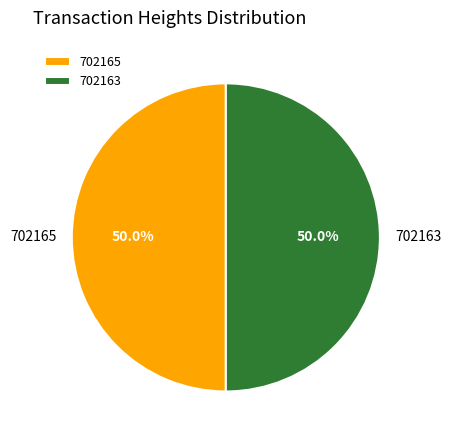

Is it true that 702165 is 50% of the pie?

True